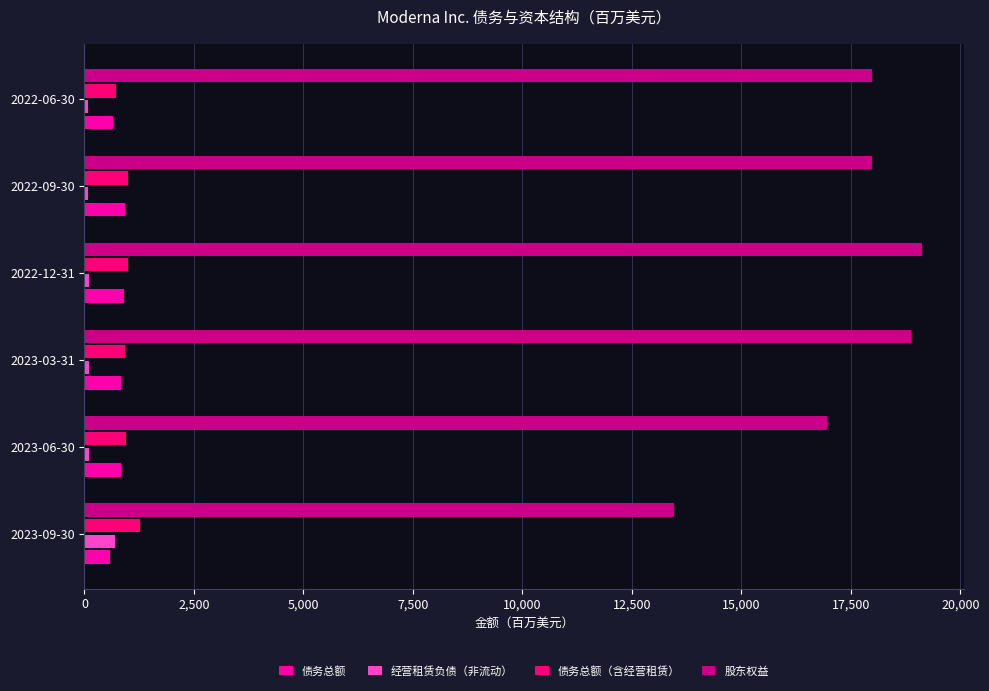

What is the greatest value displayed?

19123